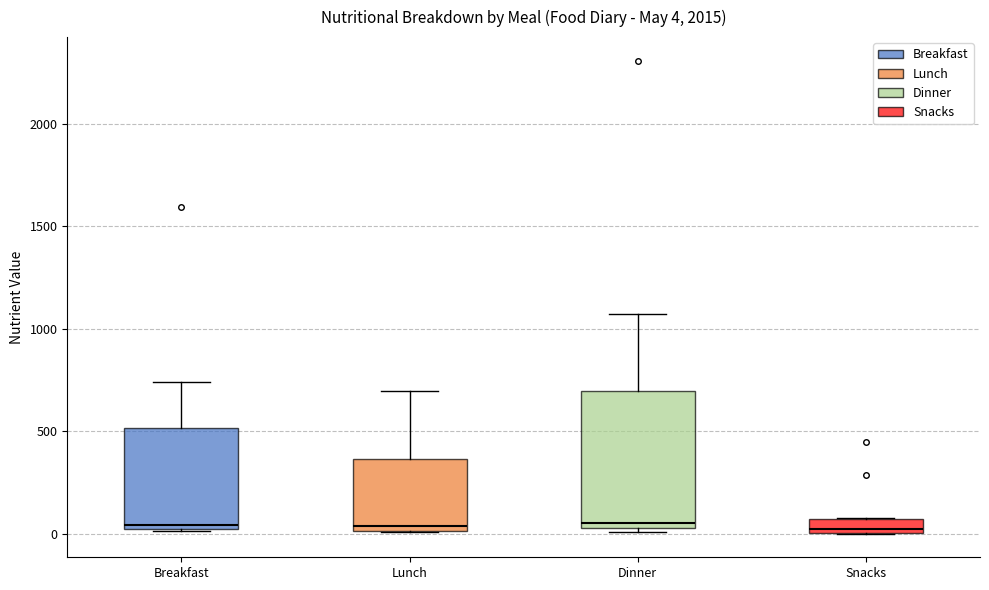

Which box is the tallest, from its lower edge to its upper edge?

Dinner